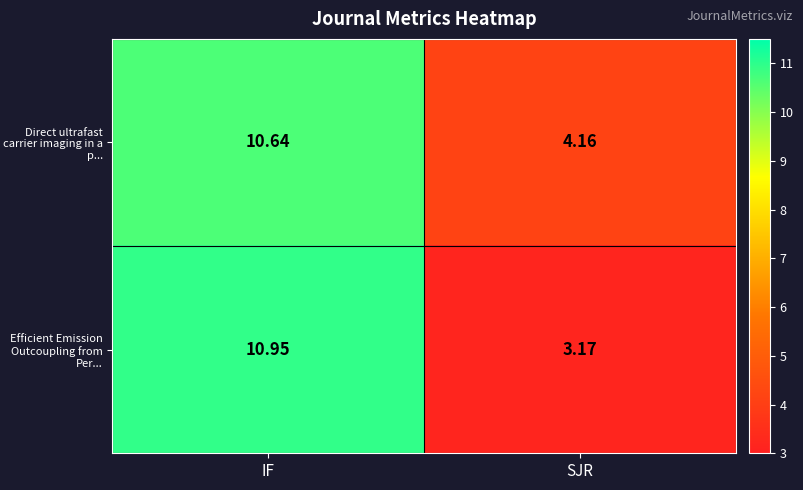

Which category has the lowest value in the Efficient Emission Outcoupling from Per... series?

SJR